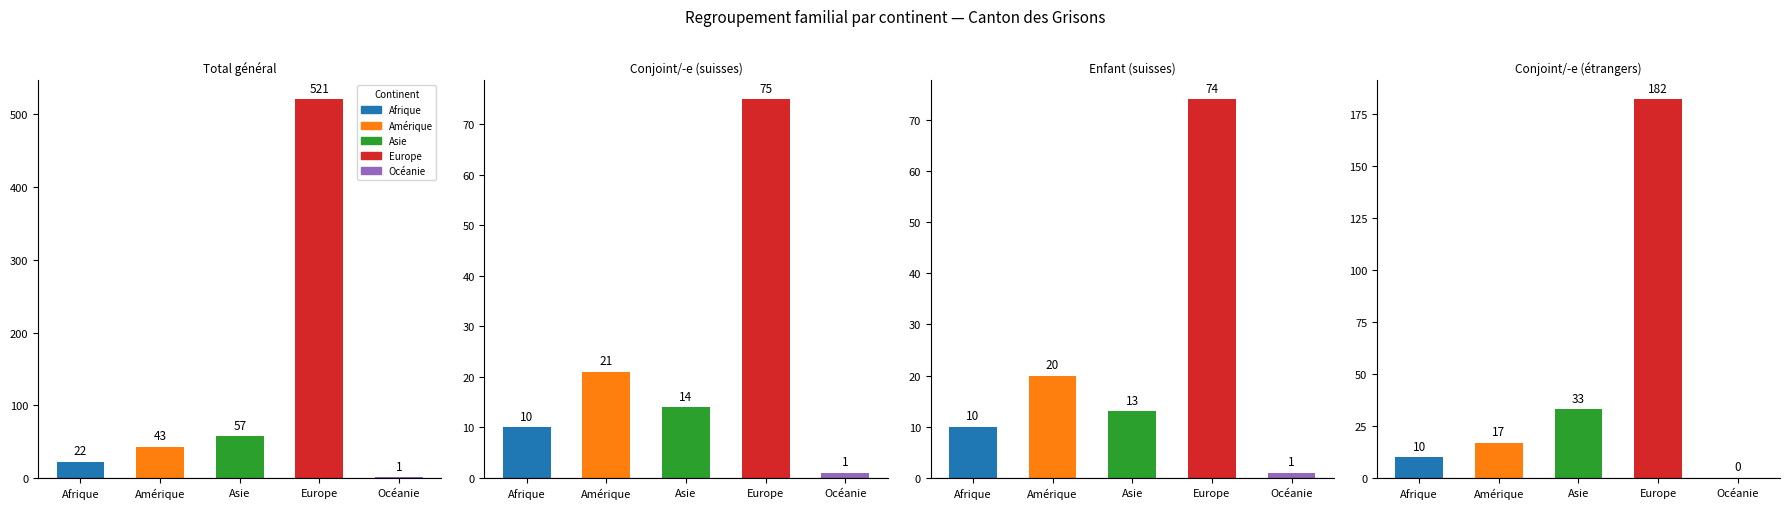

What is the total value across all series at Océanie?

3